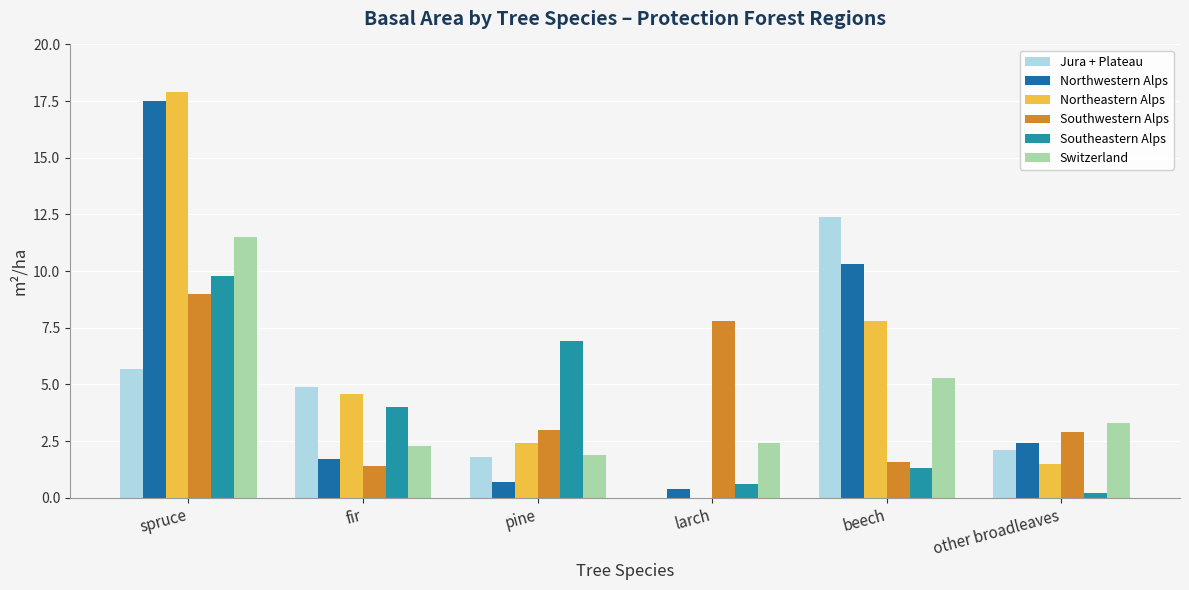

Is it true that Southwestern Alps equals 3.0 at pine?

True